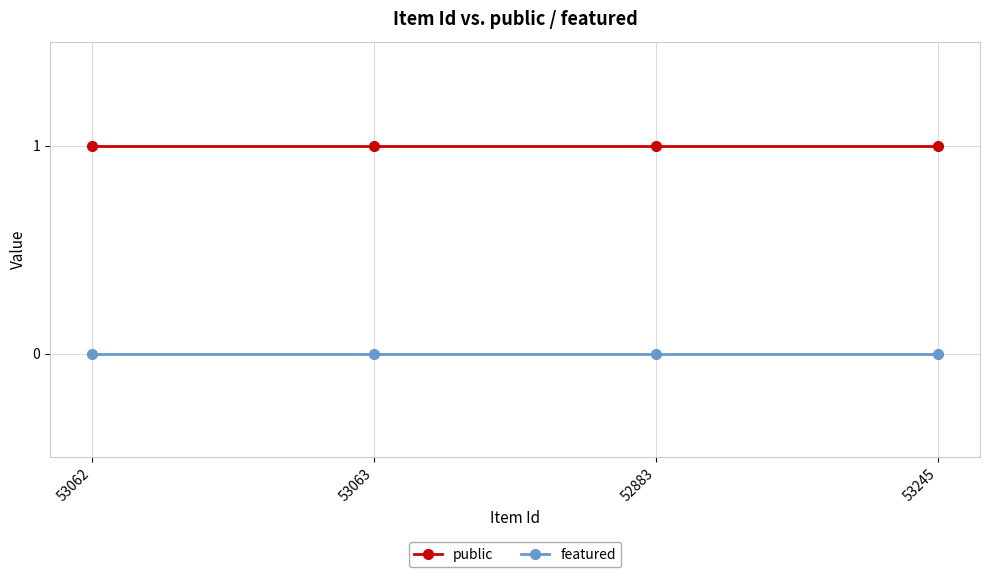

Reading right to left, list all the values displayed in this chart.

public: 1	1	1	1
featured: 0	0	0	0